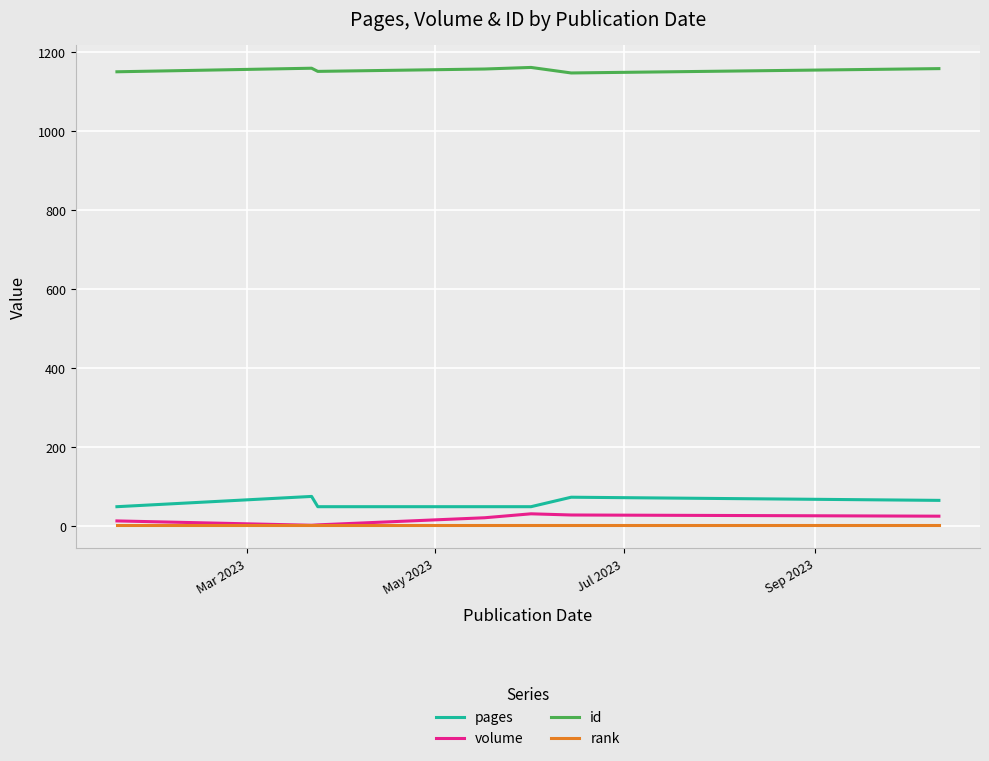

What is the lowest value of the pages series?

48